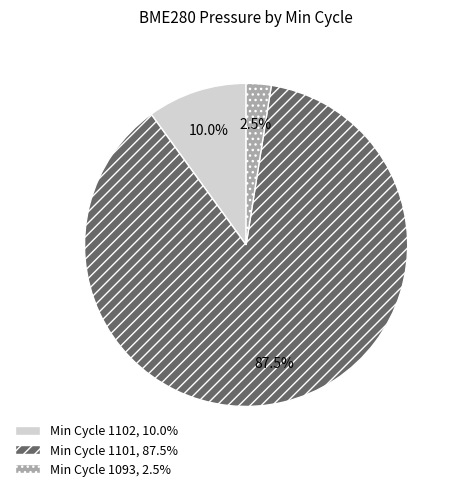

Approximately how many times larger is the value at Min Cycle 1101, 87.5% compared to Min Cycle 1093, 2.5%?

35.0